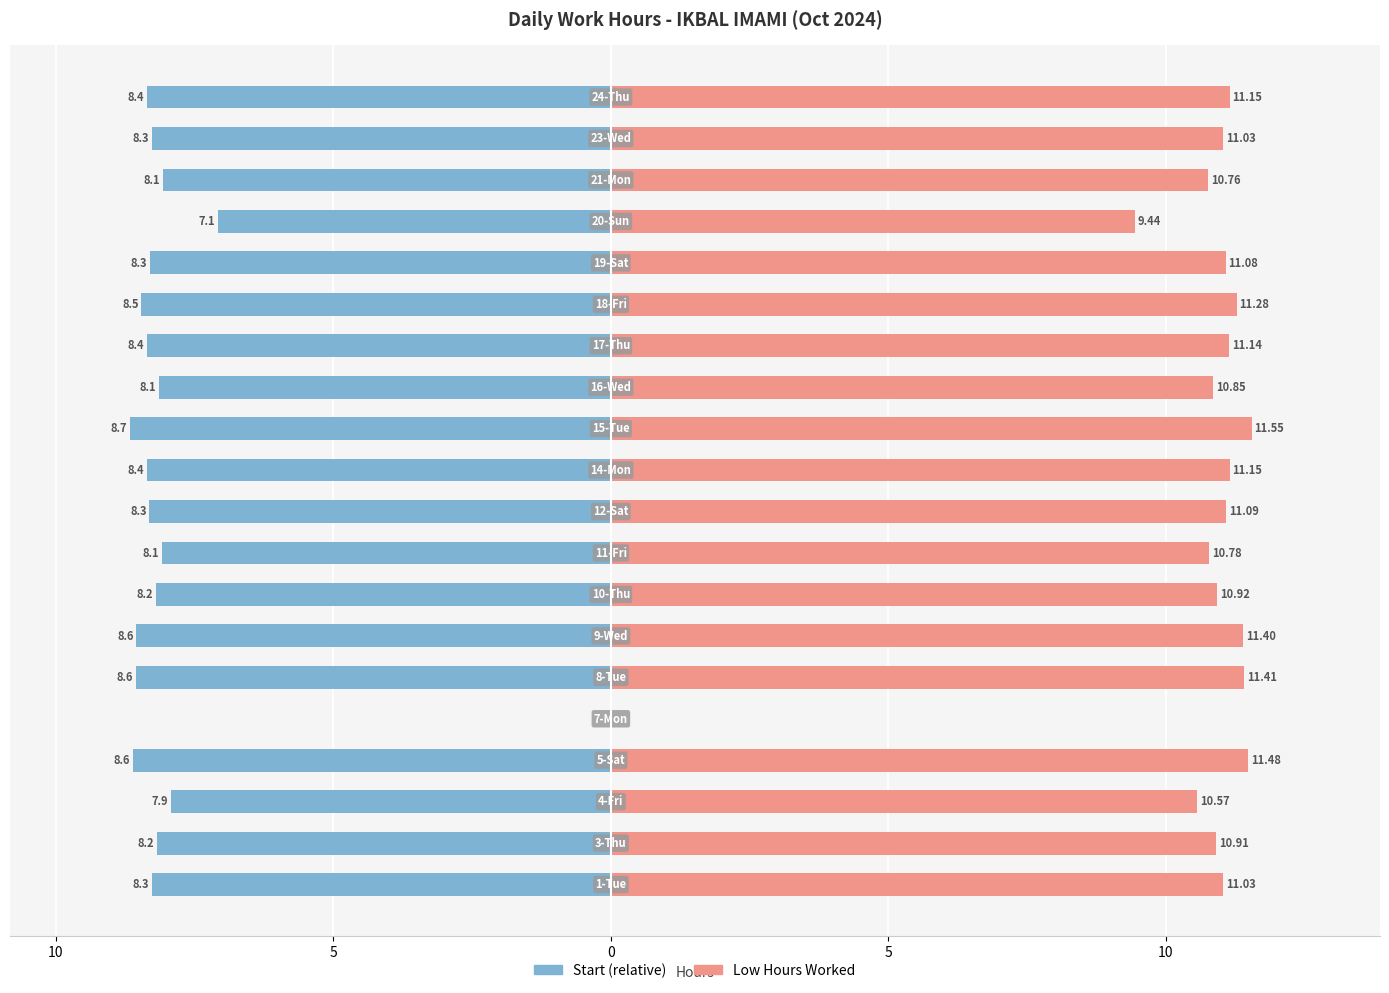

Which series has the largest range (max minus min)?

Low Hours Worked